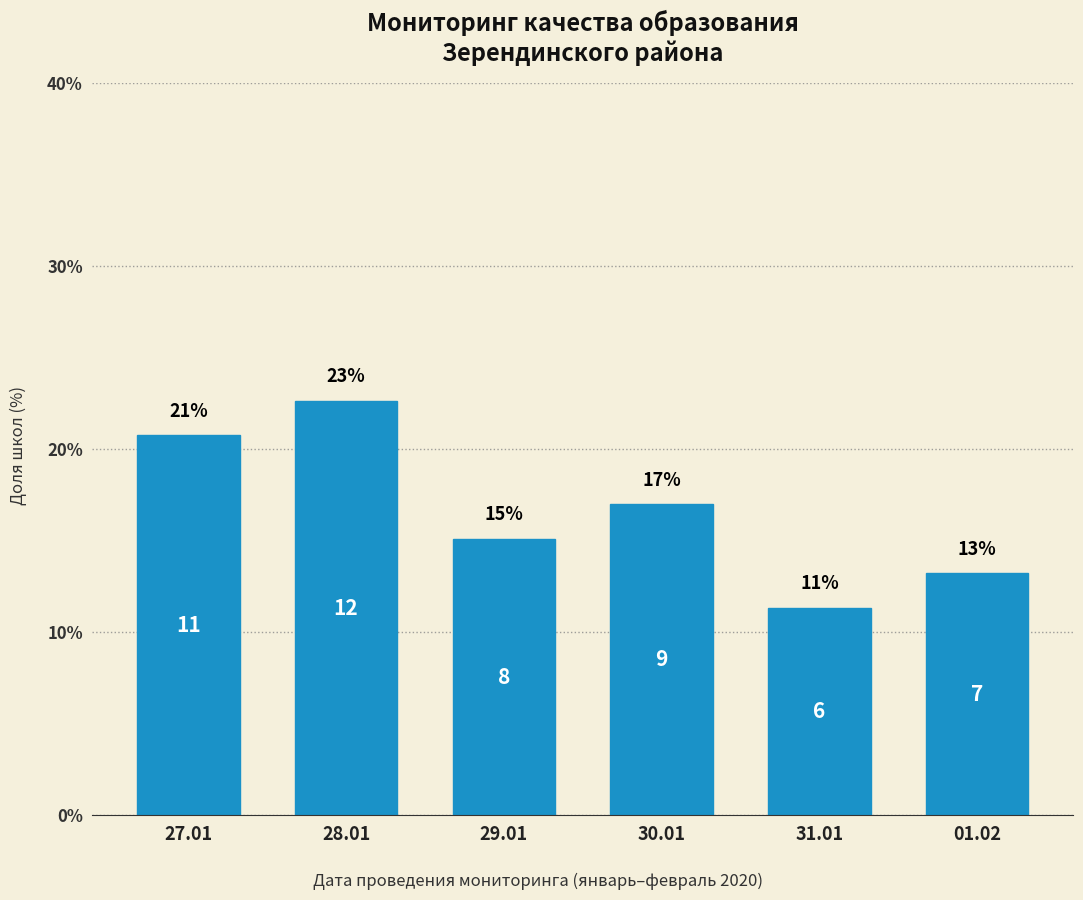

How many bars are there in total?

6